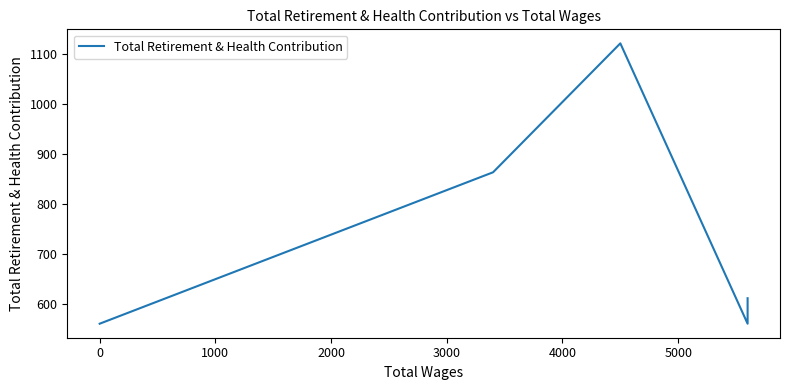

What is the minimum value shown in the chart?

560